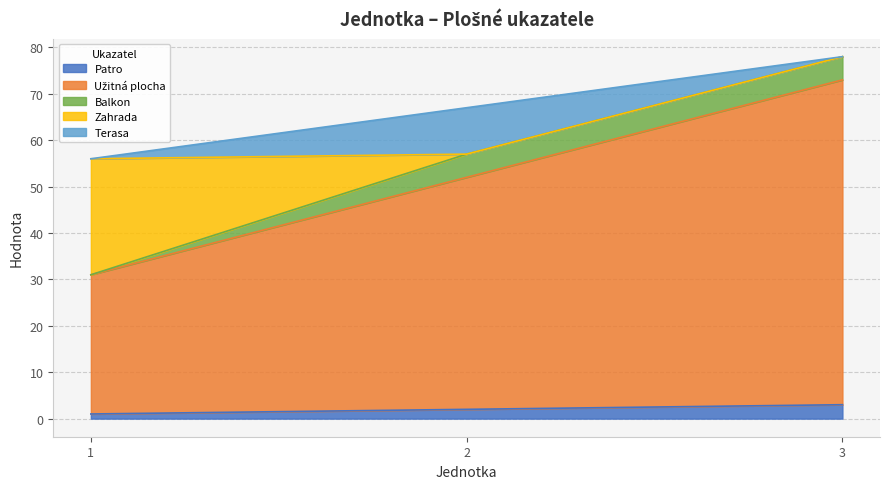

At which category does the chart reach its minimum across all series?

1